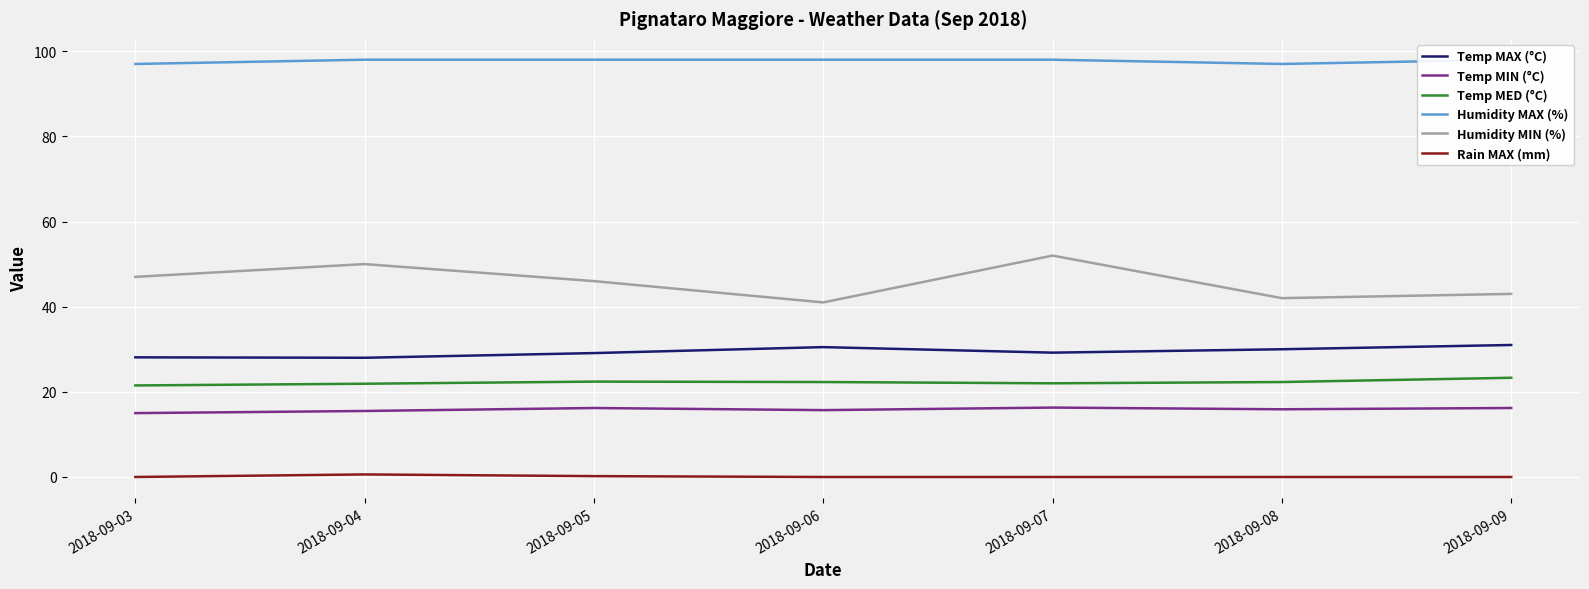

True or false: Temp MAX (°C) and Humidity MAX (%) cross at least once.

False